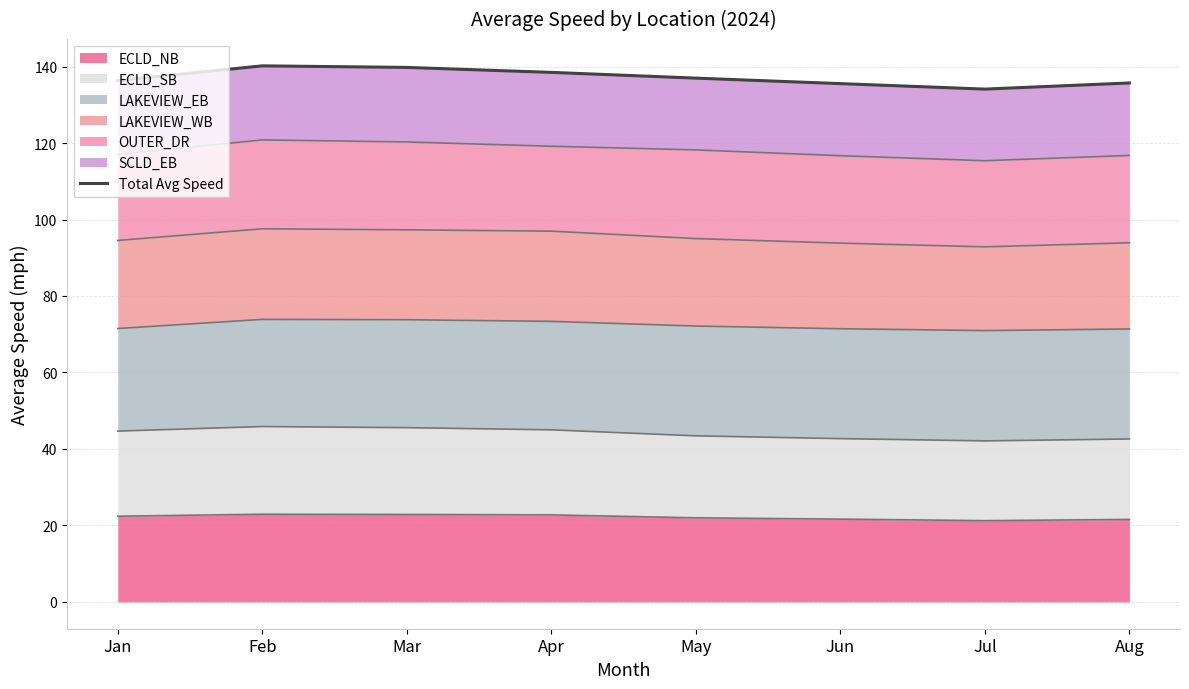

Reading left to right, what are all the values shown in this chart?

Jan=136.4	Feb=140.2	Mar=139.8	Apr=138.5	May=137.0	Jun=135.5	Jul=134.1	Aug=135.7